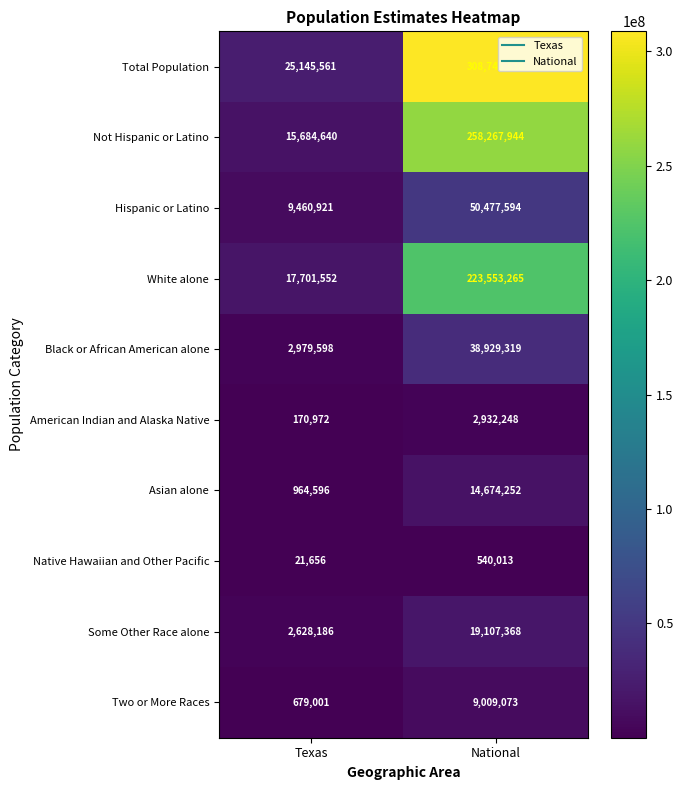

How many data points in White alone are less than 223553265?

1